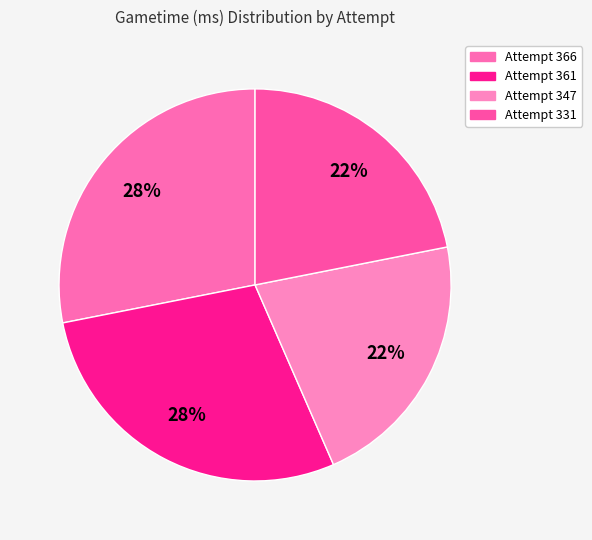

True or false: Attempt 331 accounts for 8% of the total.

False